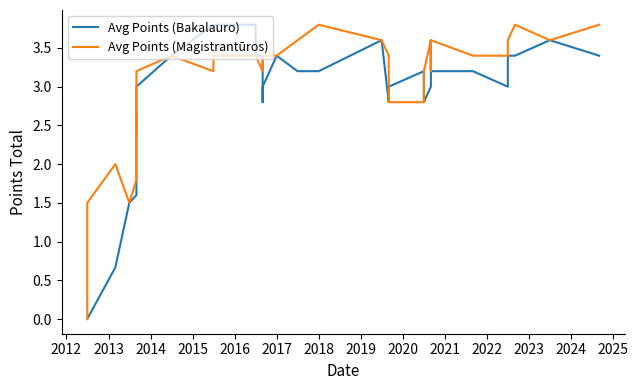

The Avg Points (Bakalauro) series shows 3.7 at 26. True or false?

False